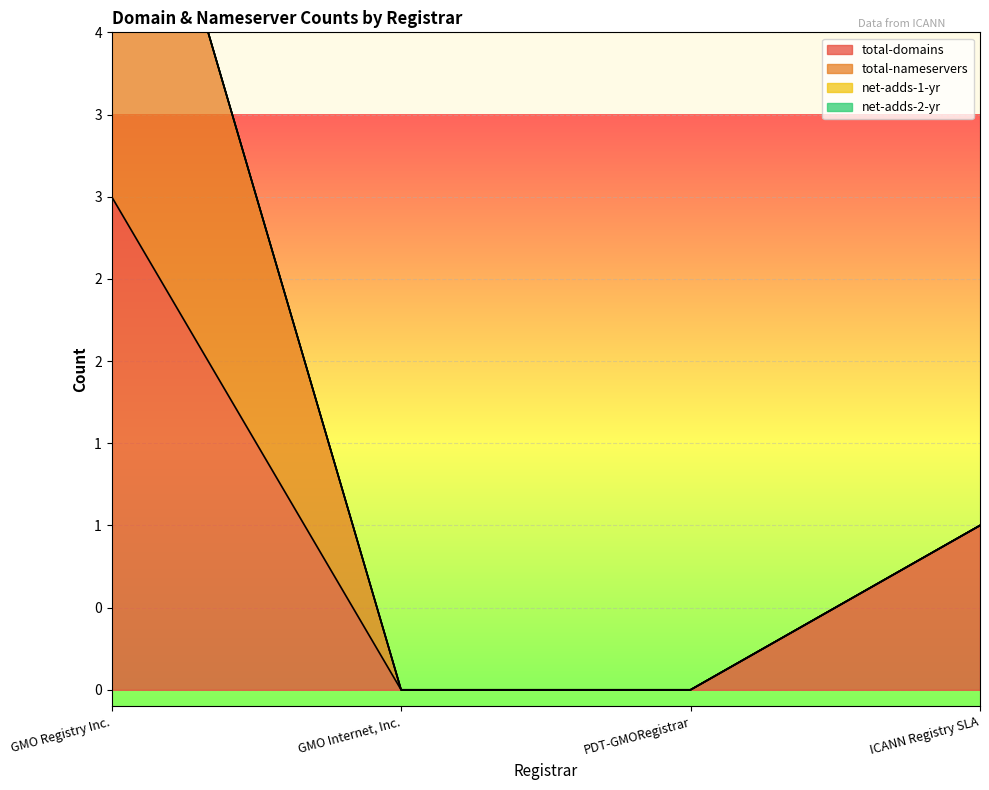

Rank the series at GMO Internet, Inc. from highest to lowest value.

total-domains, total-nameservers